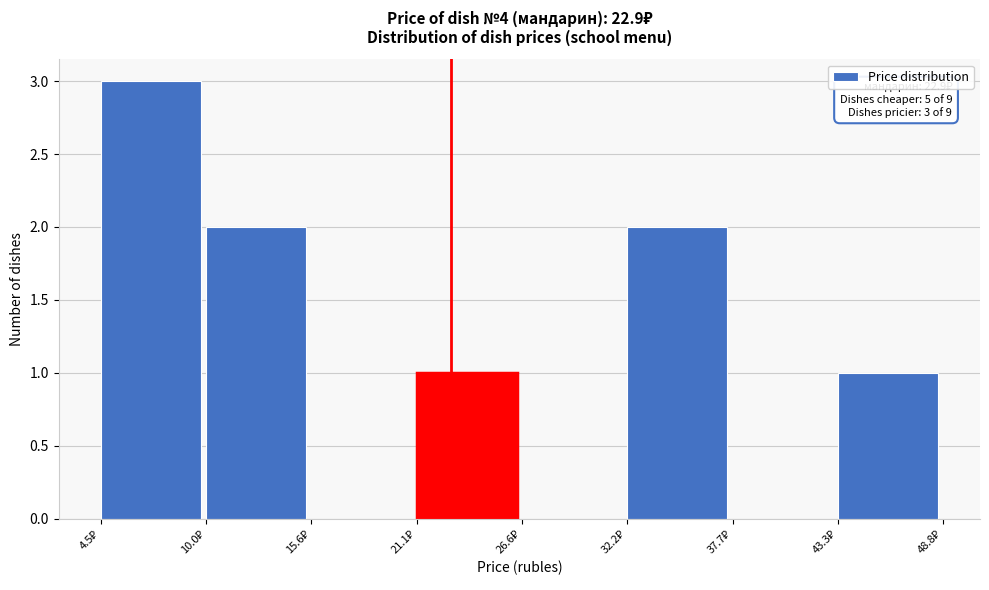

Which range on the x-axis has the tallest bar?

5 to 10